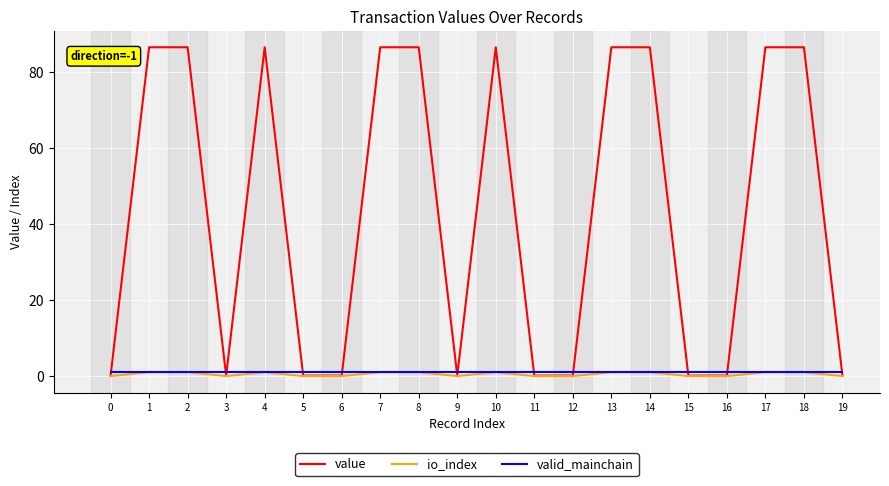

True or false: valid_mainchain has a value of 1.0 at 4.

True